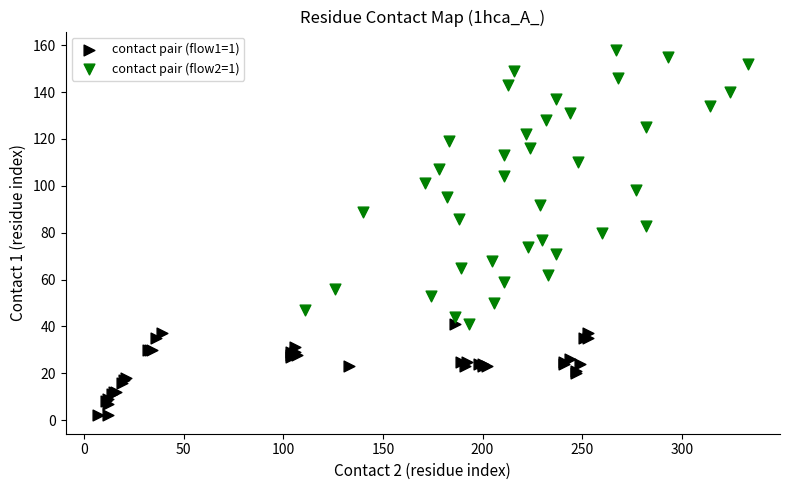

Which series reaches the maximum Y coordinate?

contact pair (flow2=1)